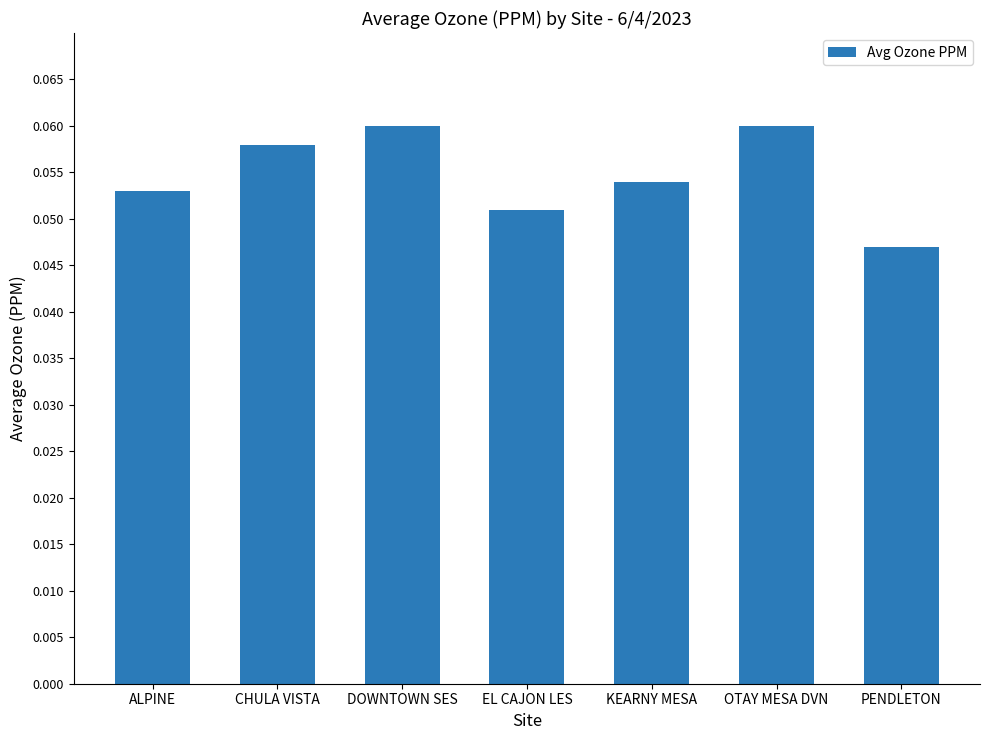

Which has a higher value, EL CAJON LES or ALPINE?

ALPINE